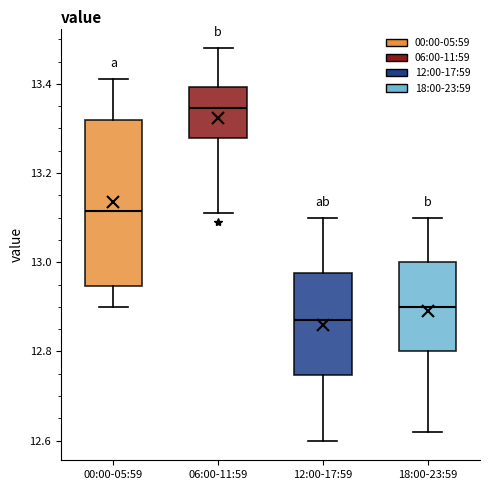

Which box is the tallest, from its lower edge to its upper edge?

00:00-05:59